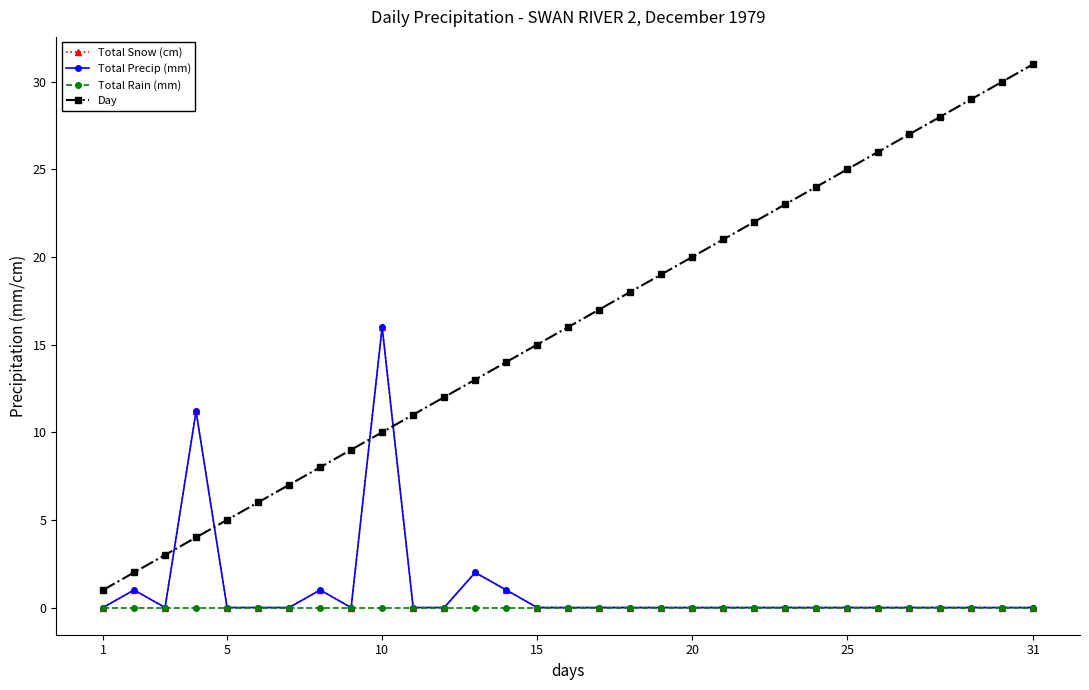

Is this an area chart (filled region under the line)?

No